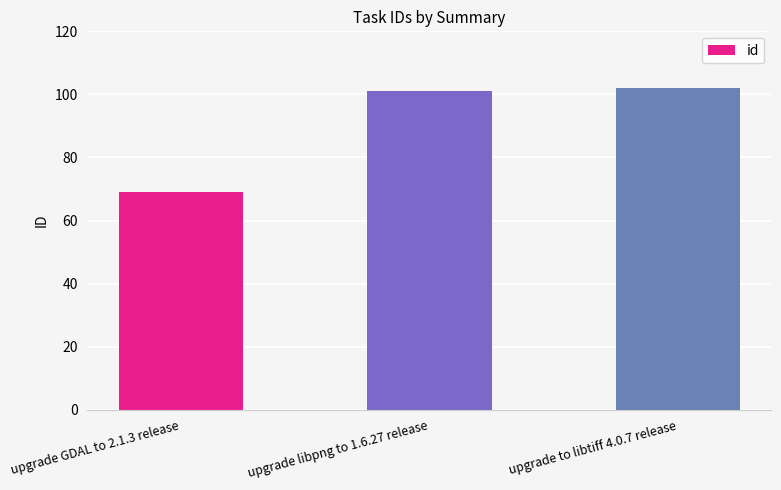

Is it true that the value at upgrade GDAL to 2.1.3 release is 69?

True